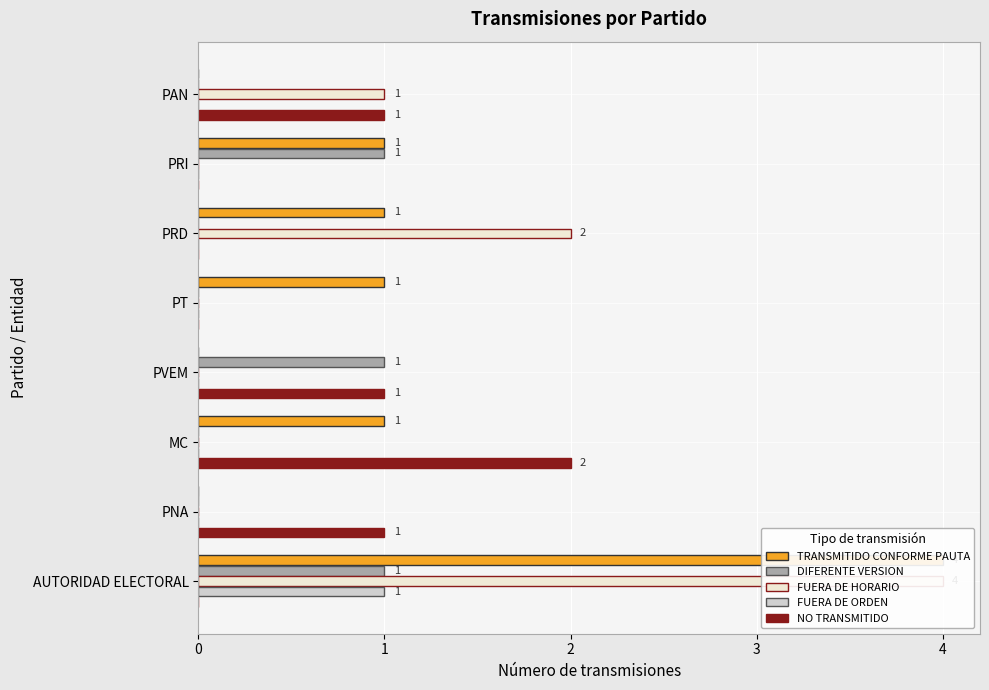

The value of FUERA DE ORDEN at PAN is 0. True or false?

False